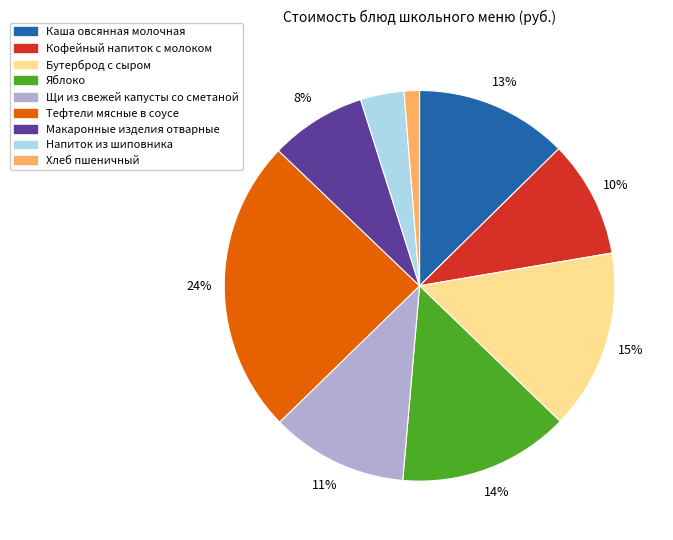

Which category has the biggest portion of the pie?

Тефтели мясные в соусе